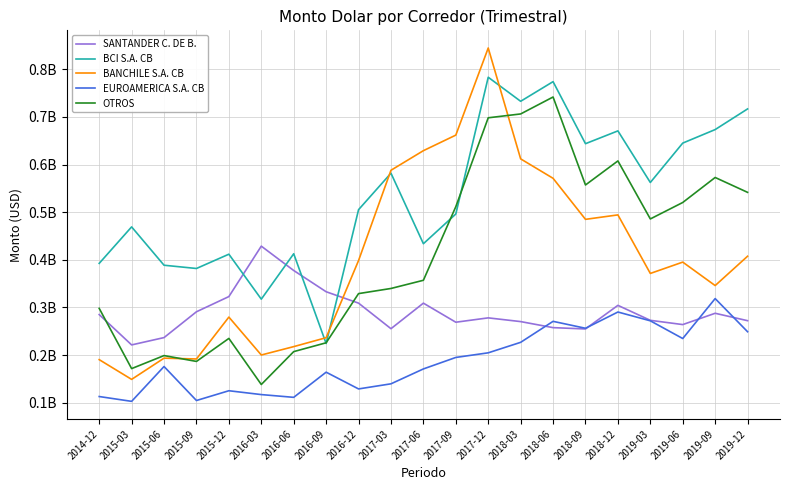

What is the label of the 5th point from the right?

2018-12